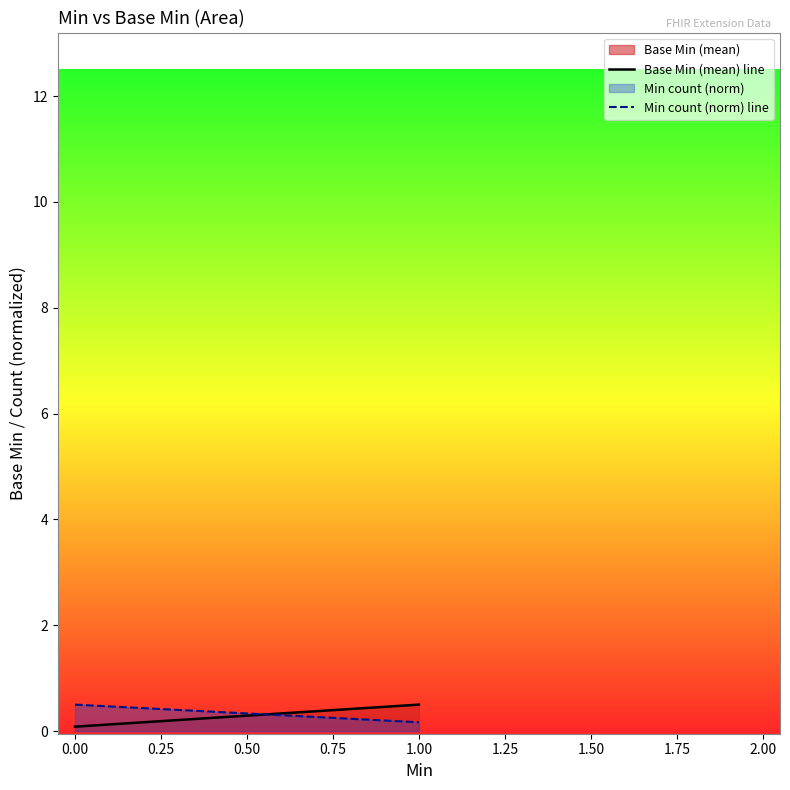

Which category has the lowest value in the Min count (norm) series?

1.00